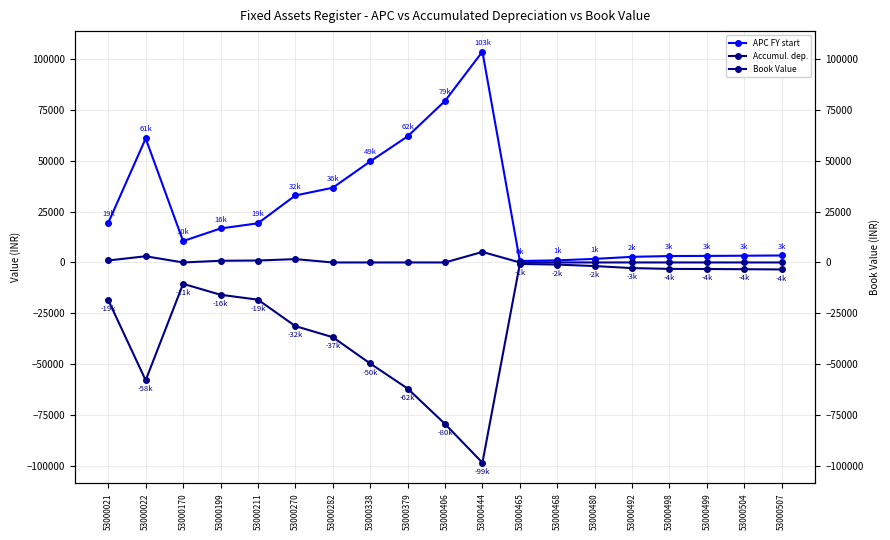

What is the difference between the maximum and minimum values in the APC FY start series?

102945